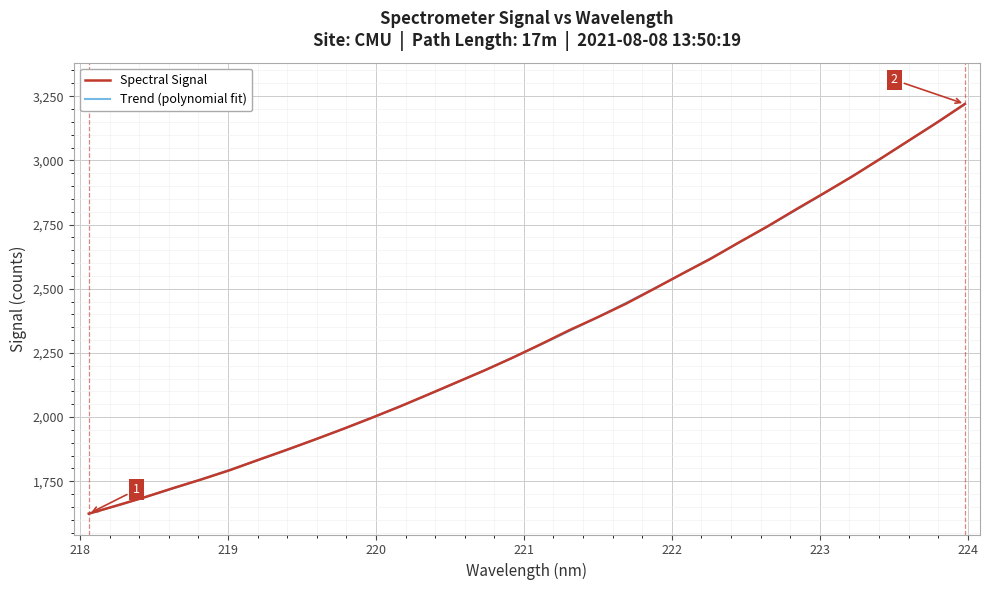

What is the label of the 9th point from the left?

219.589